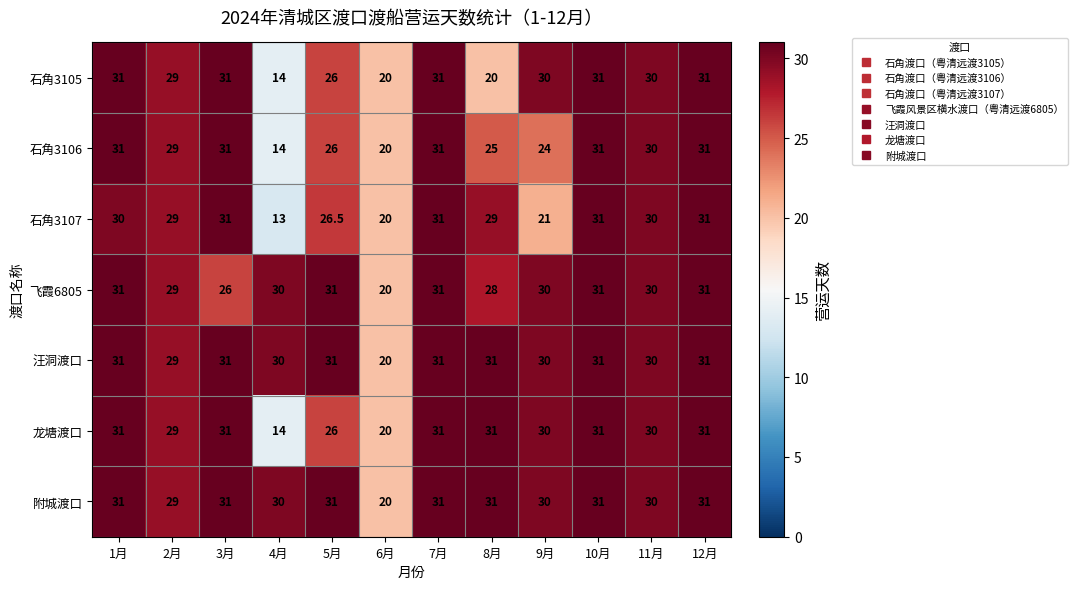

What is the average value of the 飞霞6805 series?

29.0